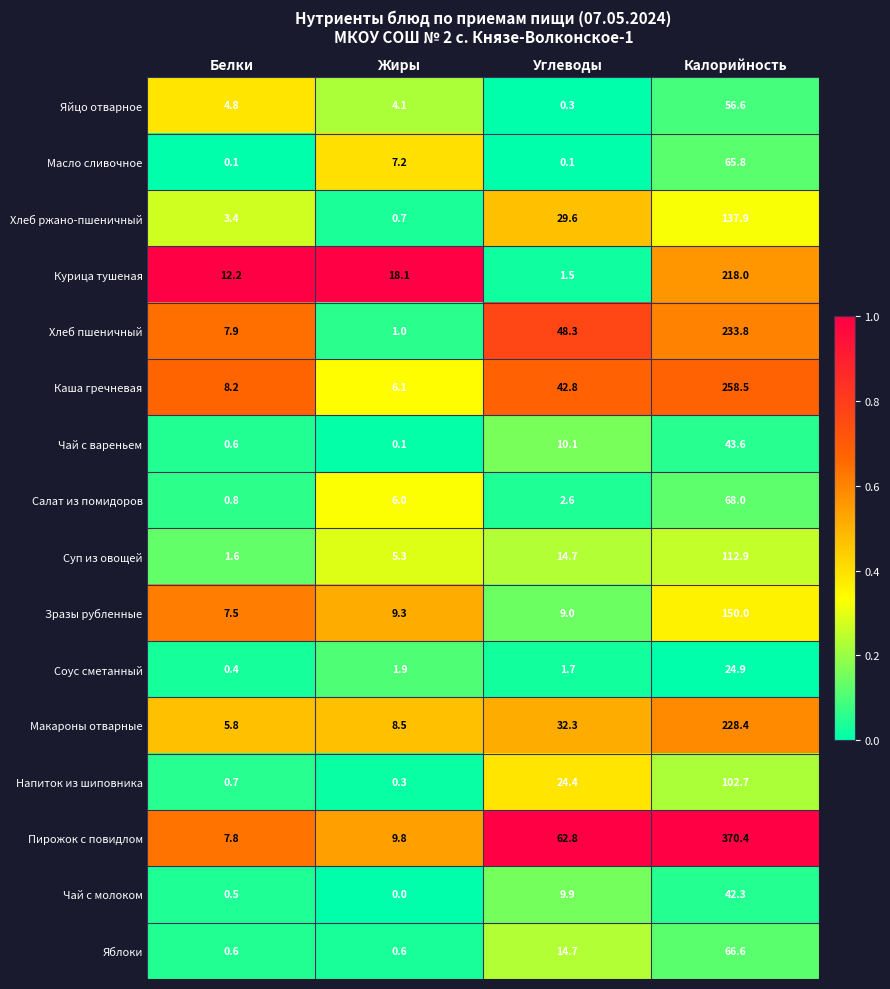

At which category is the sum across all series the highest?

Калорийность